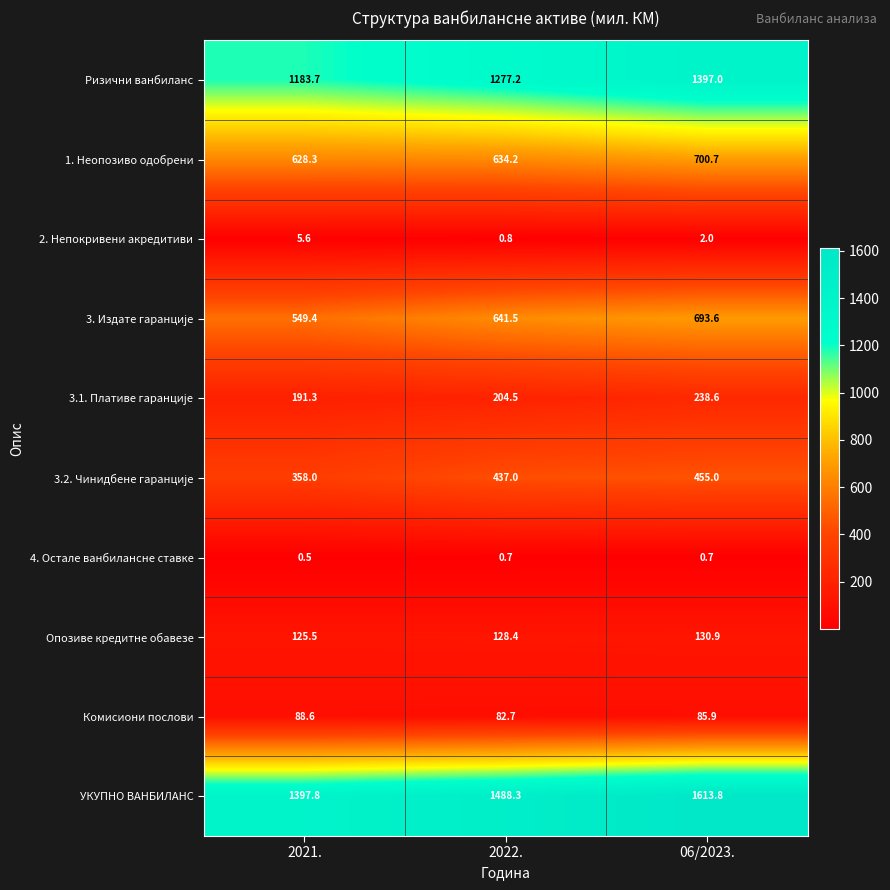

How many distinct data groups are displayed?

10